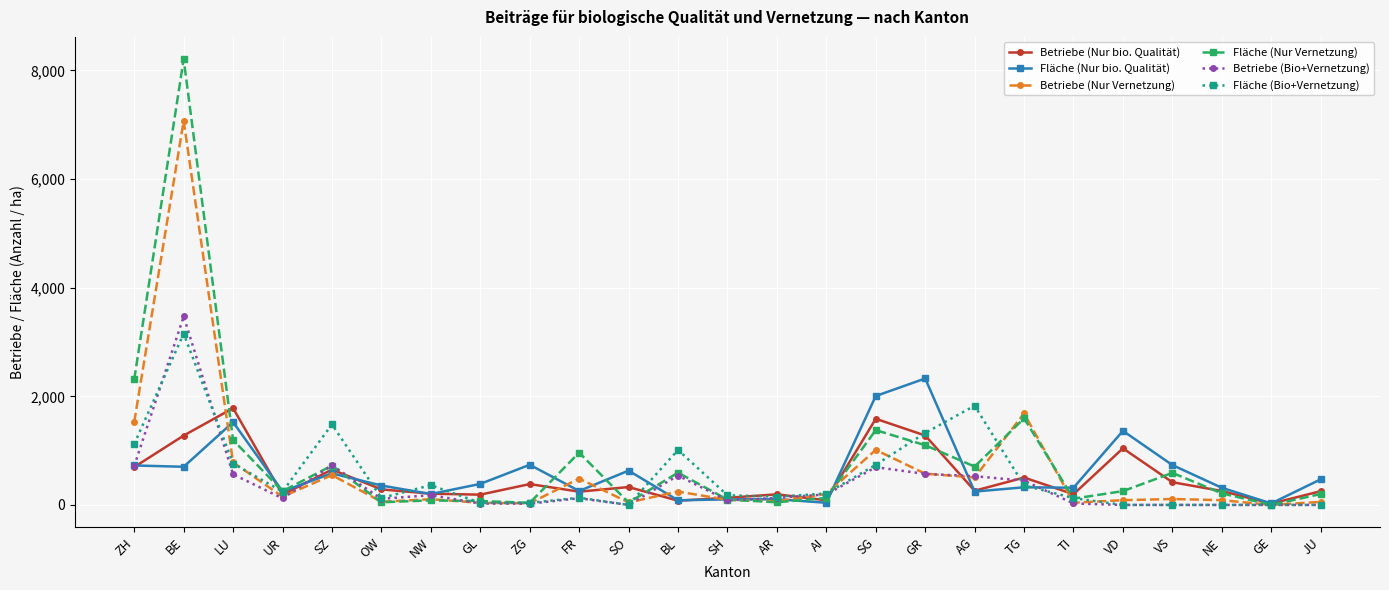

What is the maximum value shown in the chart?

8207.7